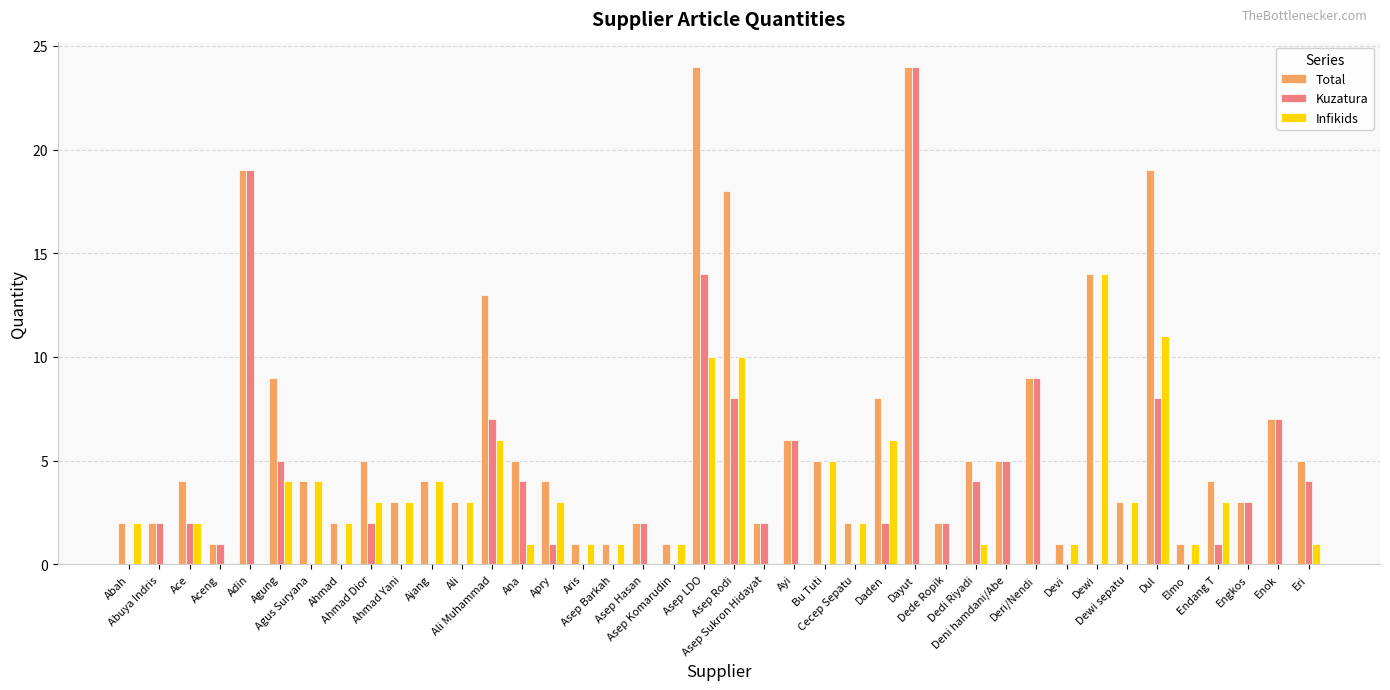

What is the maximum value shown in the chart?

24